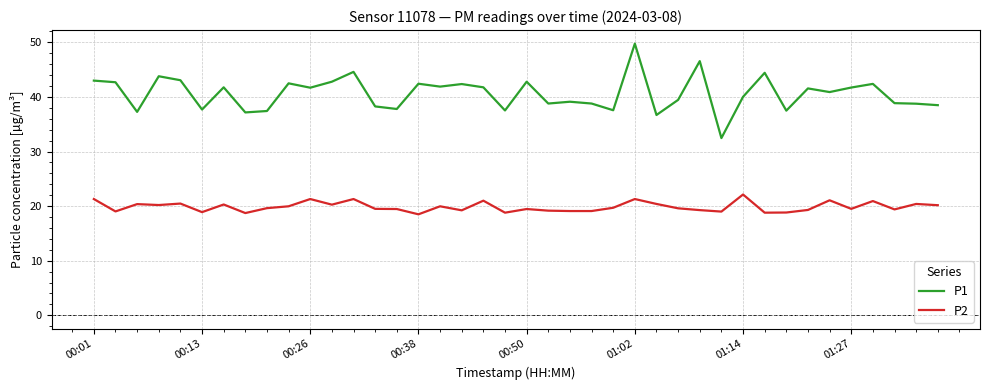

Which series has the largest total across all categories?

P1